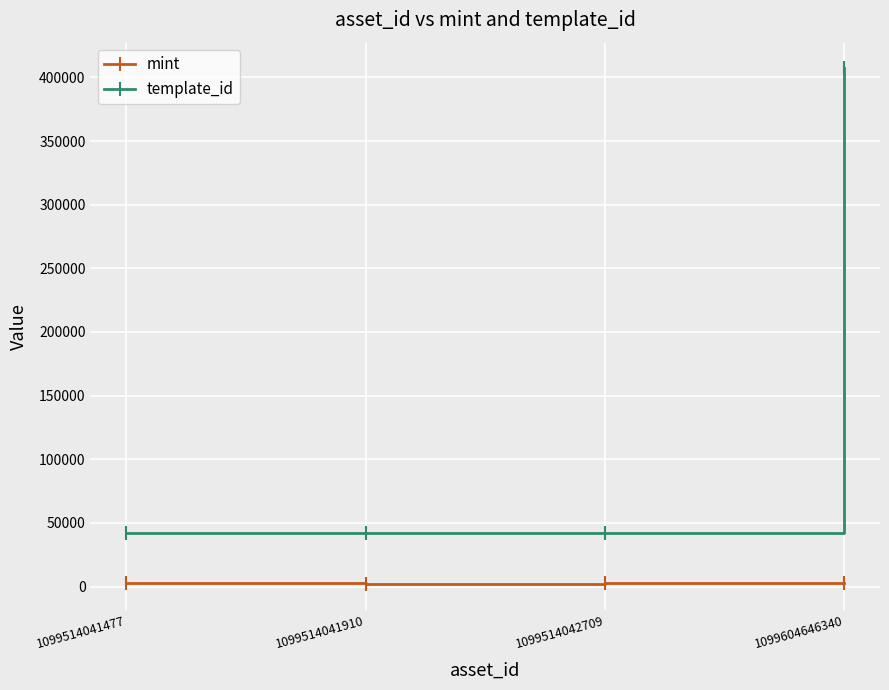

Rank the series by their average value, from highest to lowest.

template_id, mint